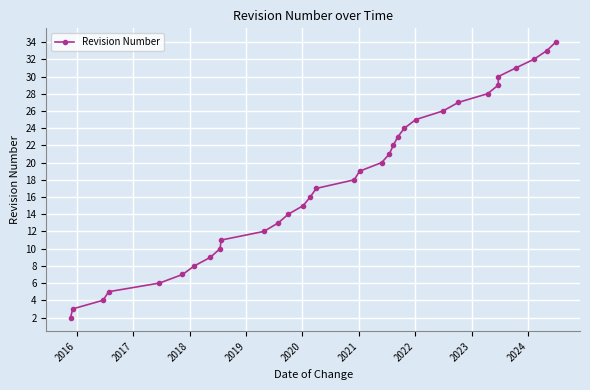

True or false: there are more than 1 points higher than both neighbors.

False